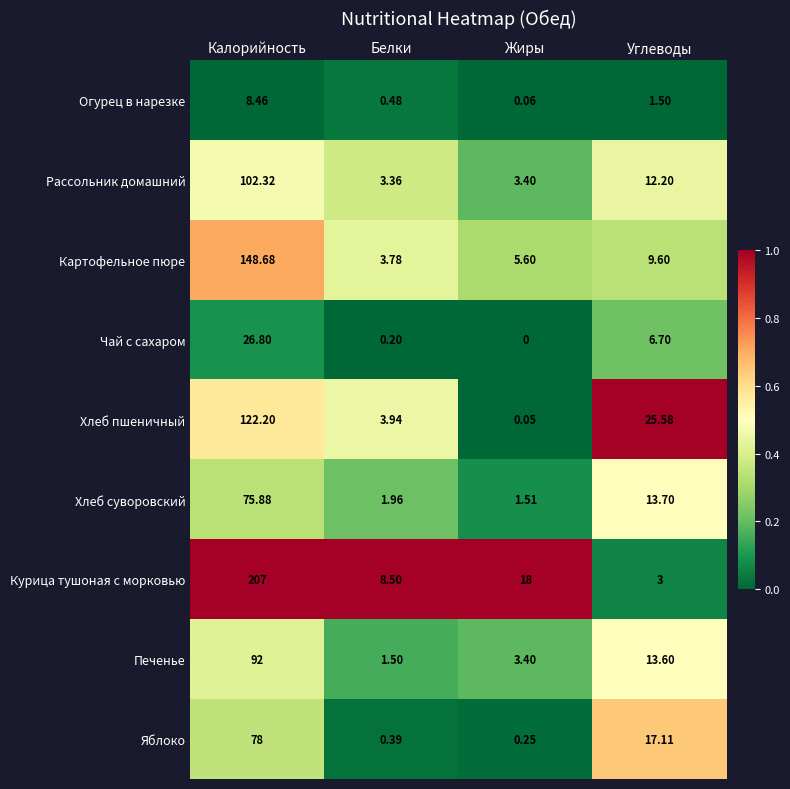

Which series has the widest spread of values?

Курица тушоная с морковью